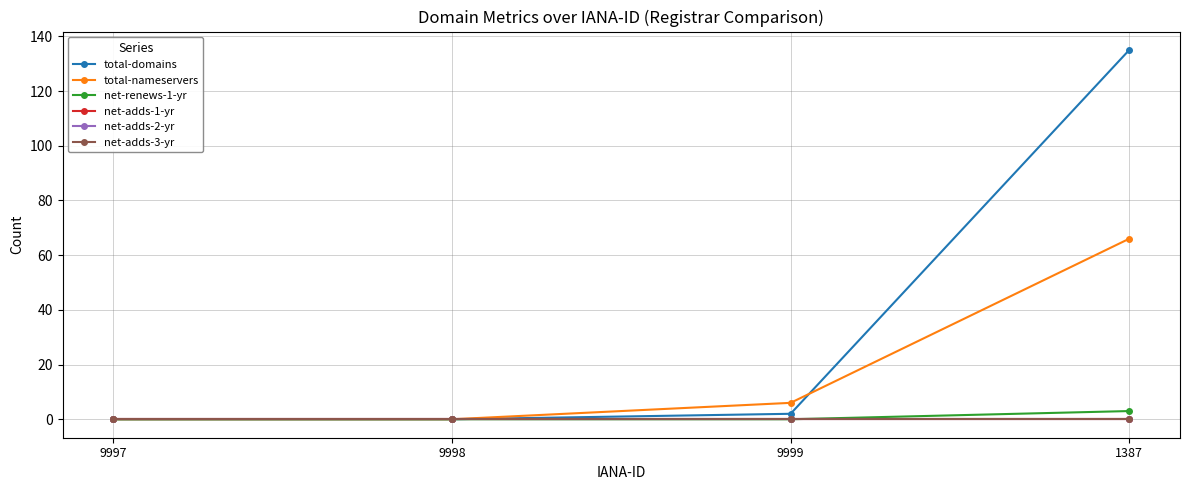

What are all the series names shown in the legend?

total-domains, total-nameservers, net-renews-1-yr, net-adds-1-yr, net-adds-2-yr, net-adds-3-yr